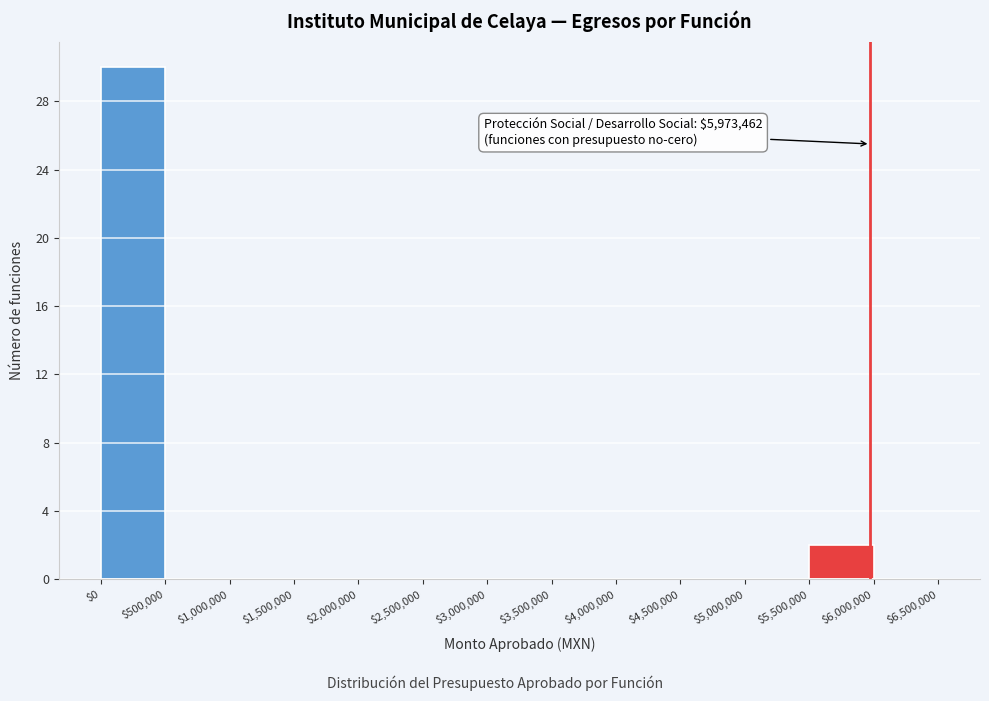

Which range on the x-axis has the tallest bar?

$0 to $500,000